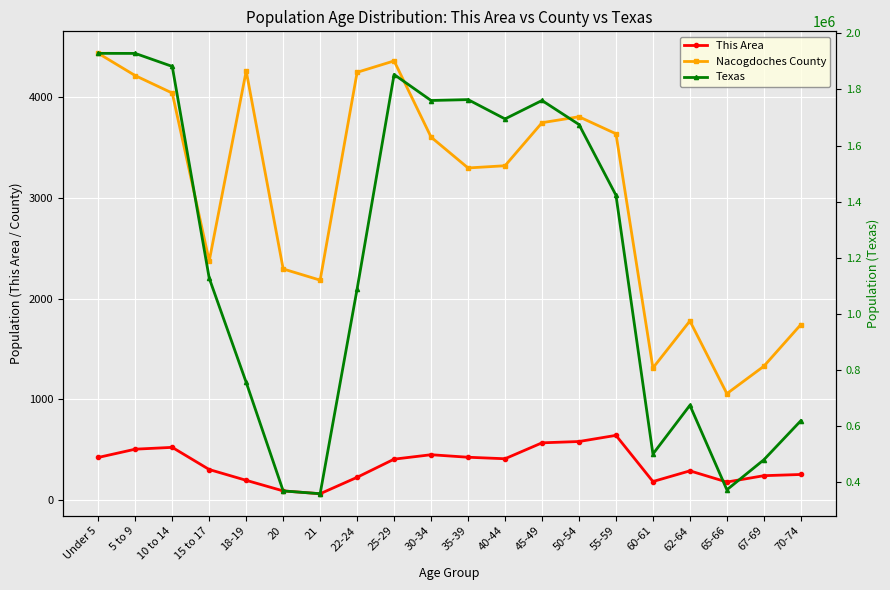

In This Area, how many points are lower than both neighbors (excluding endpoints)?

4